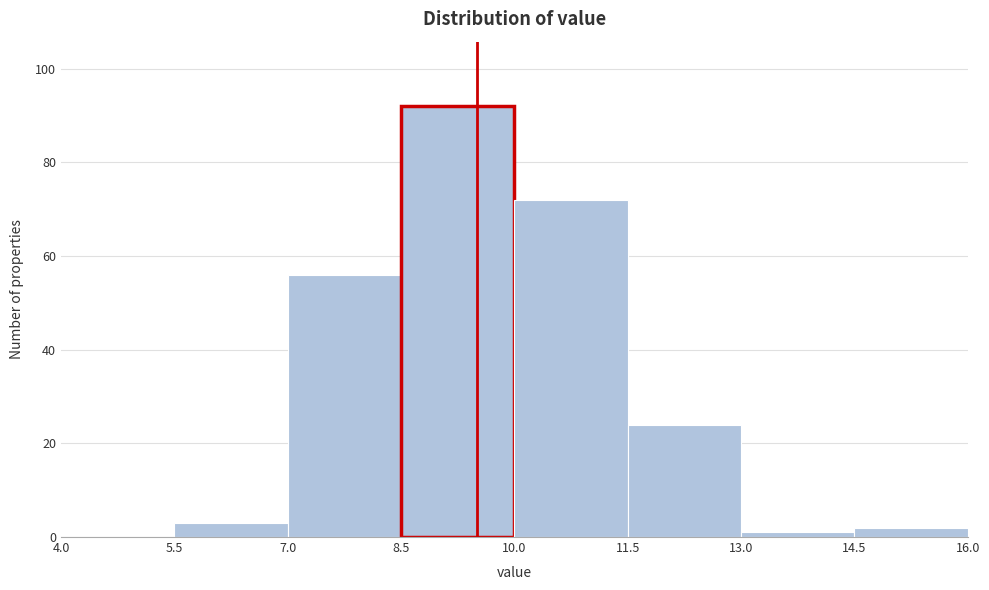

Reading left to right, transcribe this chart: for each bar, give the range it covers on the x-axis and its height. The values are not printed on the chart, so give them approximately, as read against the axis.

4.0 to 5.5: 0
5.5 to 7.0: 4
7.0 to 8.5: 56
8.5 to 10.0: 92
10.0 to 11.5: 72
11.5 to 13.0: 24
13.0 to 14.5: under 2
14.5 to 16.0: 2